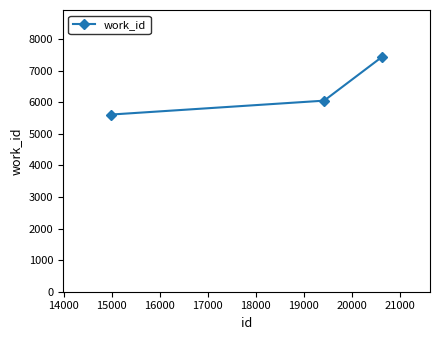

How many lines are shown in the chart?

1